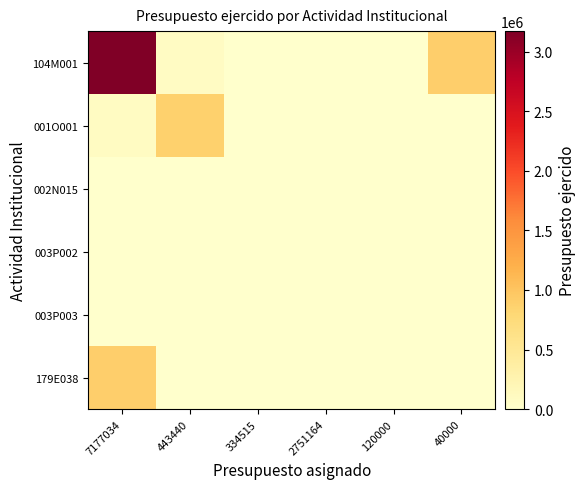

List the series in order of their peak value, lowest first.

002N015, 003P002, 003P003, 001O001, 179E038, 104M001